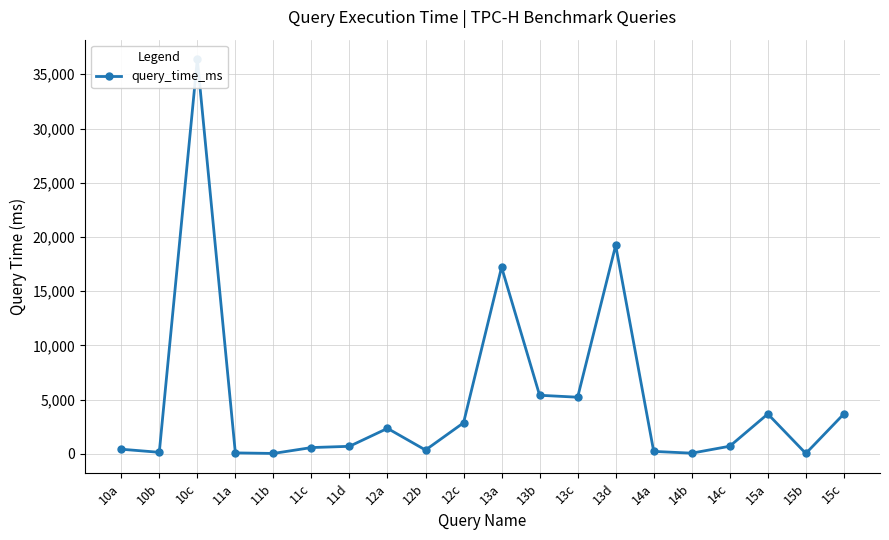

Where does the data first go above 708?

10c